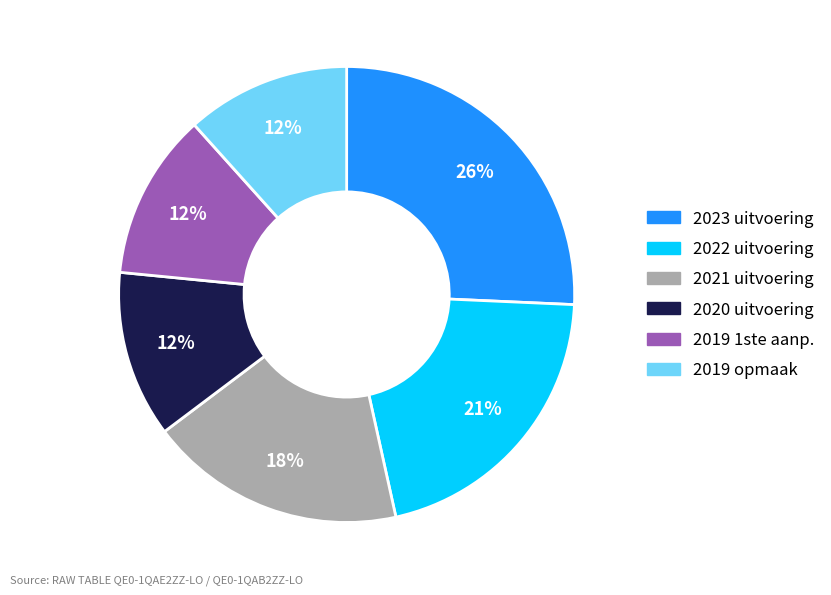

Which slice is the largest?

2023 uitvoering